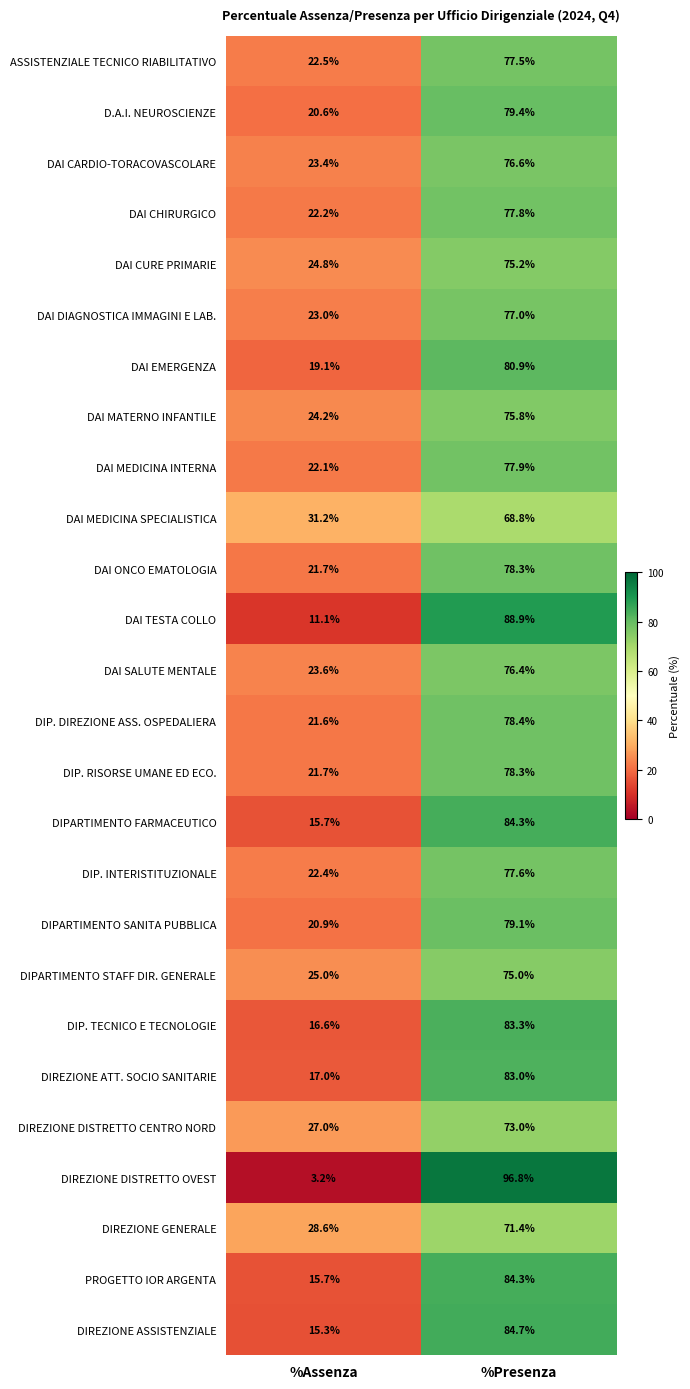

What is the total value across all series at %Assenza?

540.2